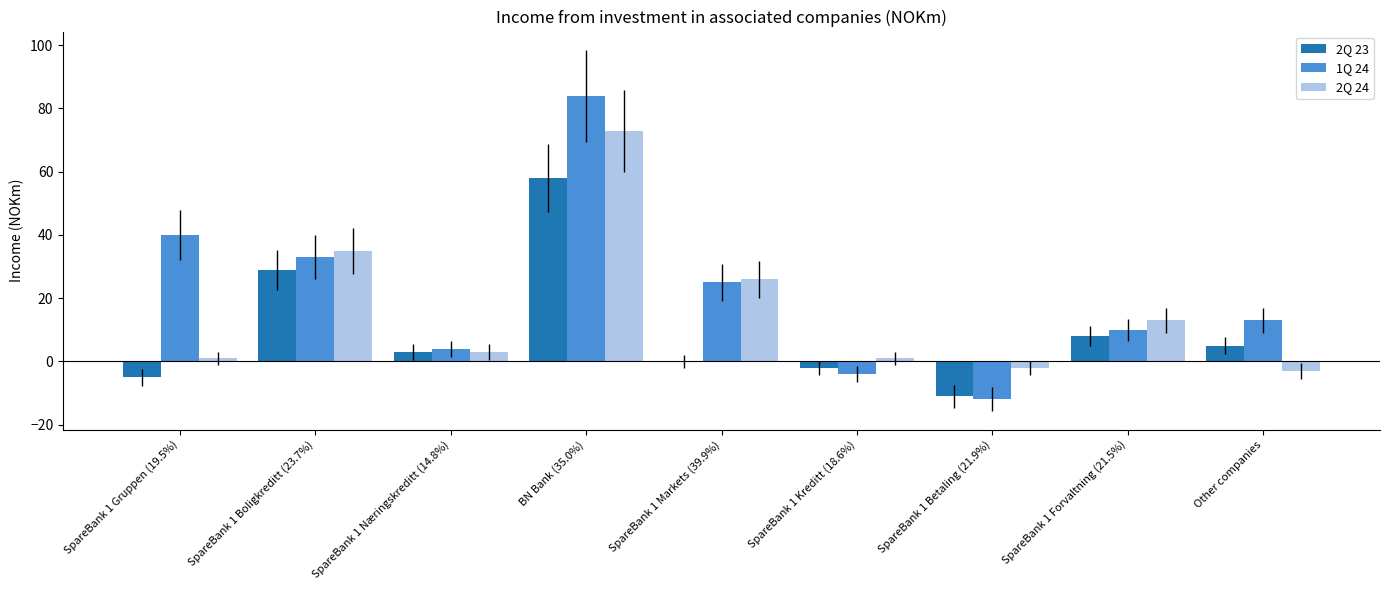

At which label does 2Q 24 reach its peak?

BN Bank (35.0%)